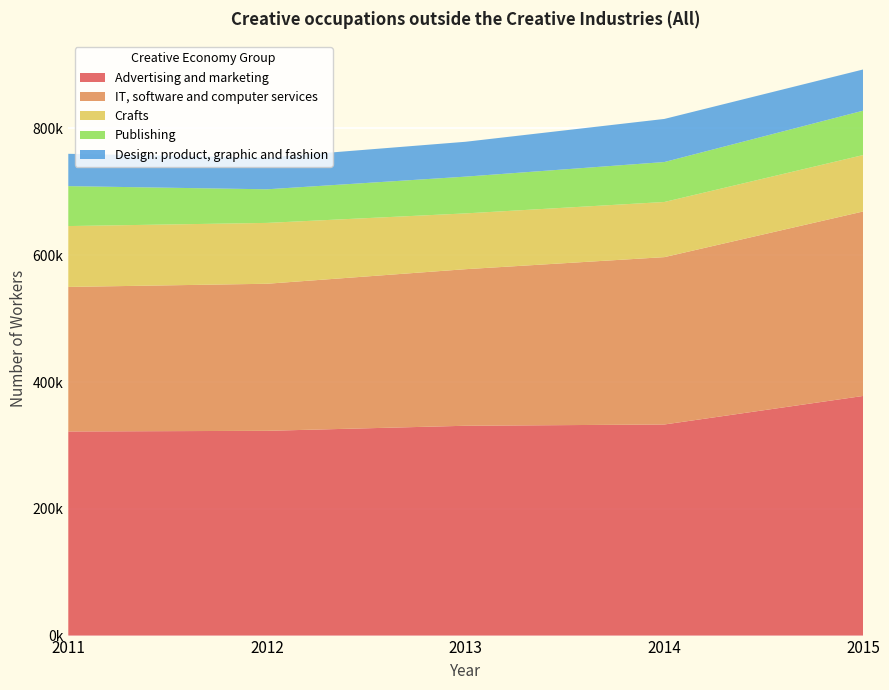

Reading left to right, what are all the values shown in this chart?

Advertising and marketing: 2011=322000	2012=323000	2013=331000	2014=333000	2015=378000
IT, software and computer services: 2011=228000	2012=232000	2013=247000	2014=264000	2015=291000
Crafts: 2011=96000	2012=96000	2013=88000	2014=87000	2015=89000
Publishing: 2011=63000	2012=53000	2013=58000	2014=63000	2015=70000
Design: product, graphic and fashion: 2011=51000	2012=50000	2013=55000	2014=68000	2015=65000